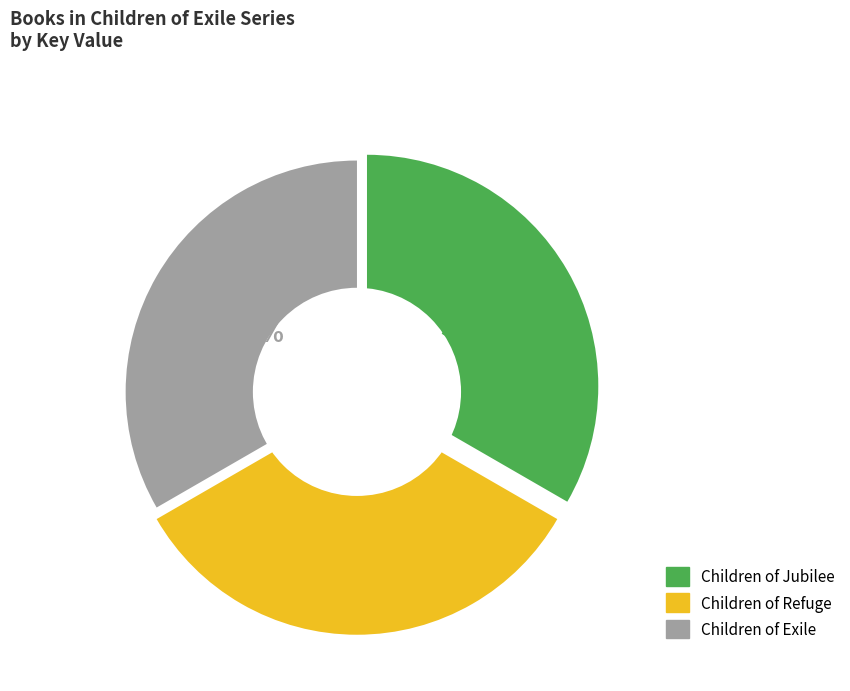

What is the total percentage of Children of Exile and Children of Refuge?

66.7%